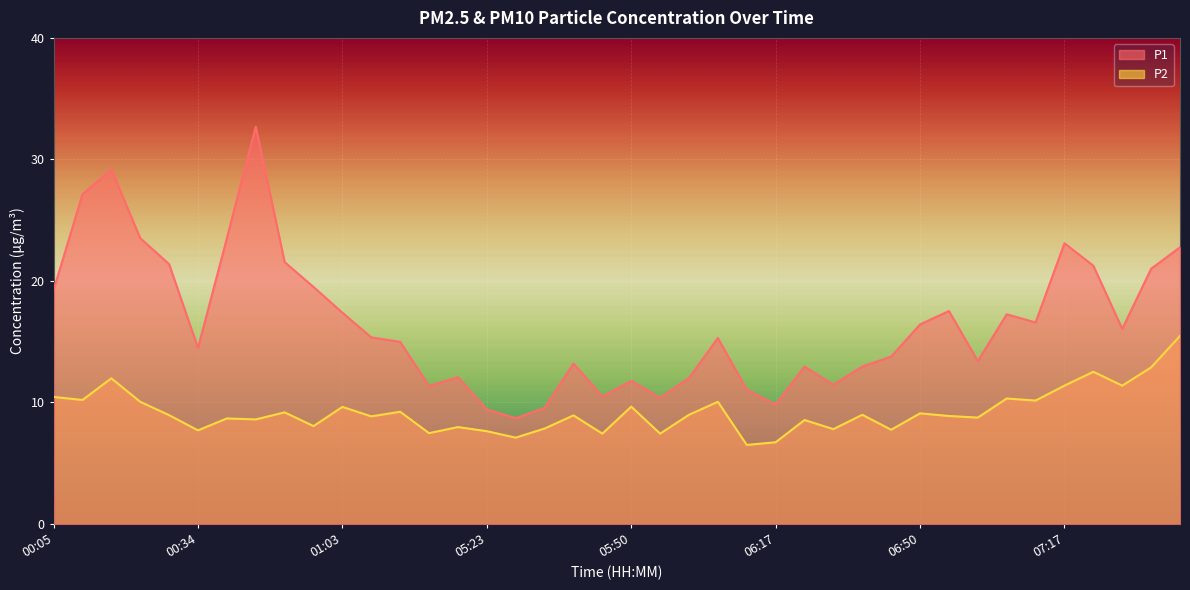

Rank the series at 00:57 from lowest to highest value.

P2, P1